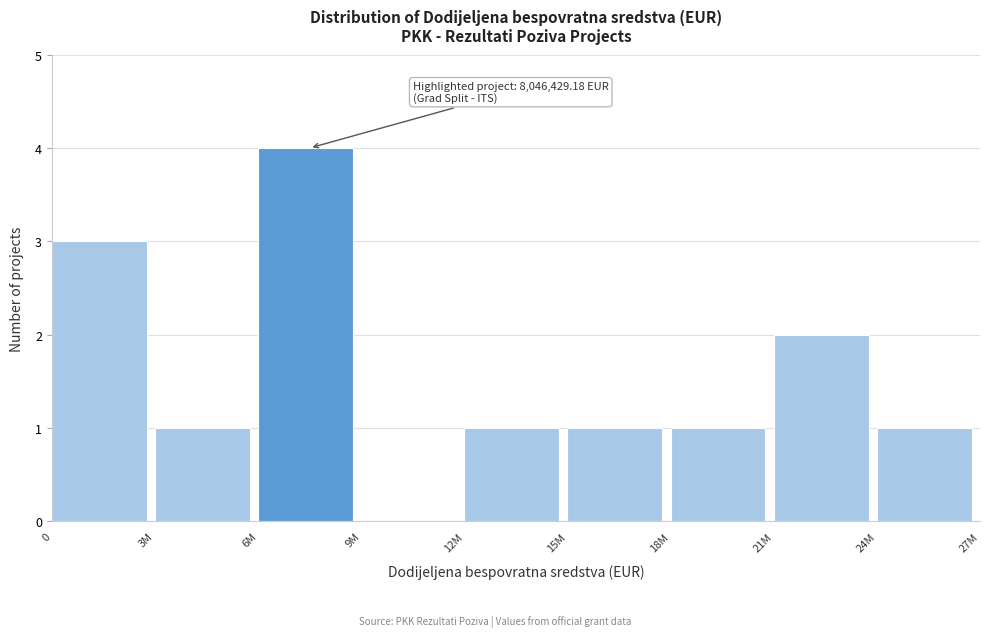

Reading left to right, transcribe all the data shown in this chart.

0=3	3M=1	6M=4	9M=0	12M=1	15M=1	18M=1	21M=2	24M=1